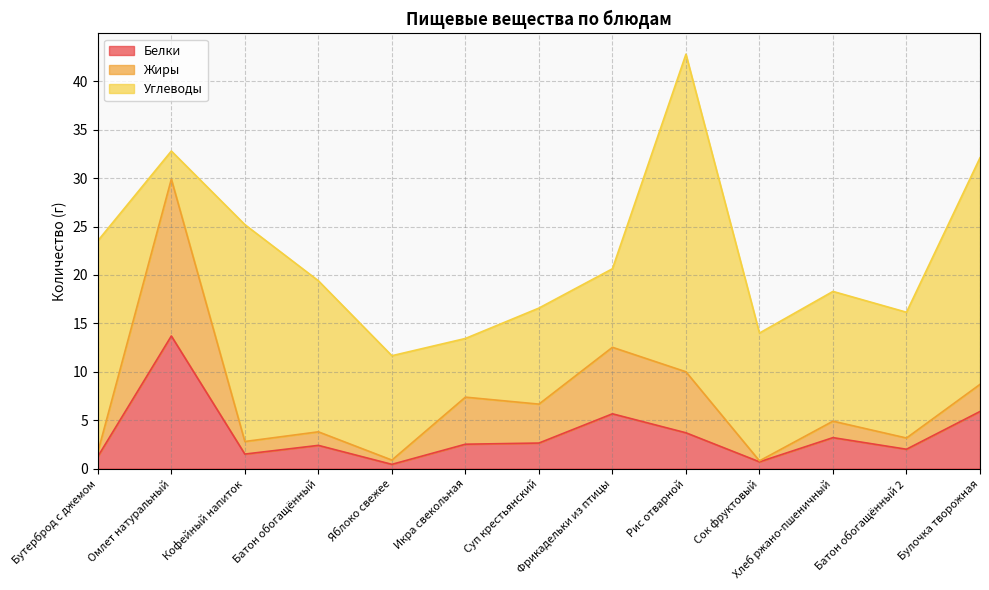

What are all the series names shown in the legend?

Белки, Жиры, Углеводы